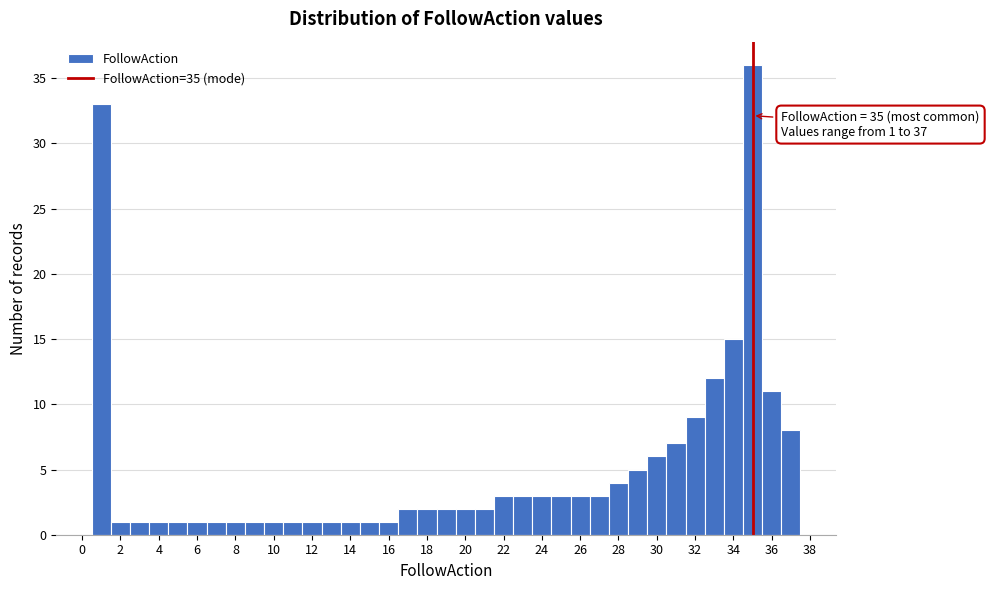

Which range on the x-axis has the tallest bar?

34.5 to 35.5